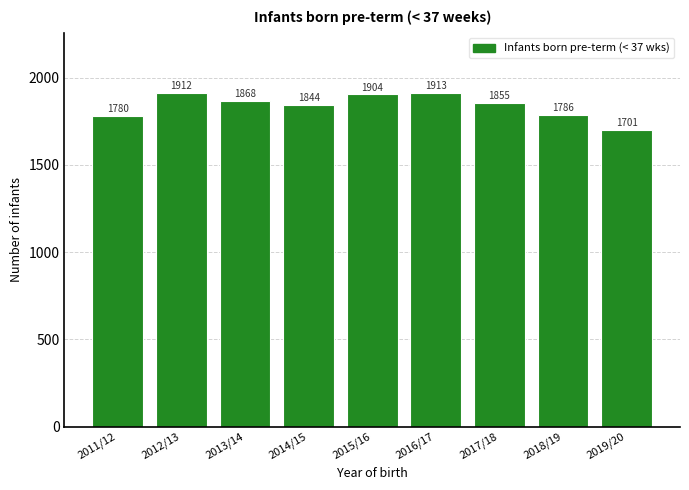

Reading right to left, list all the values displayed in this chart.

2019/20=1701	2018/19=1786	2017/18=1855	2016/17=1913	2015/16=1904	2014/15=1844	2013/14=1868	2012/13=1912	2011/12=1780